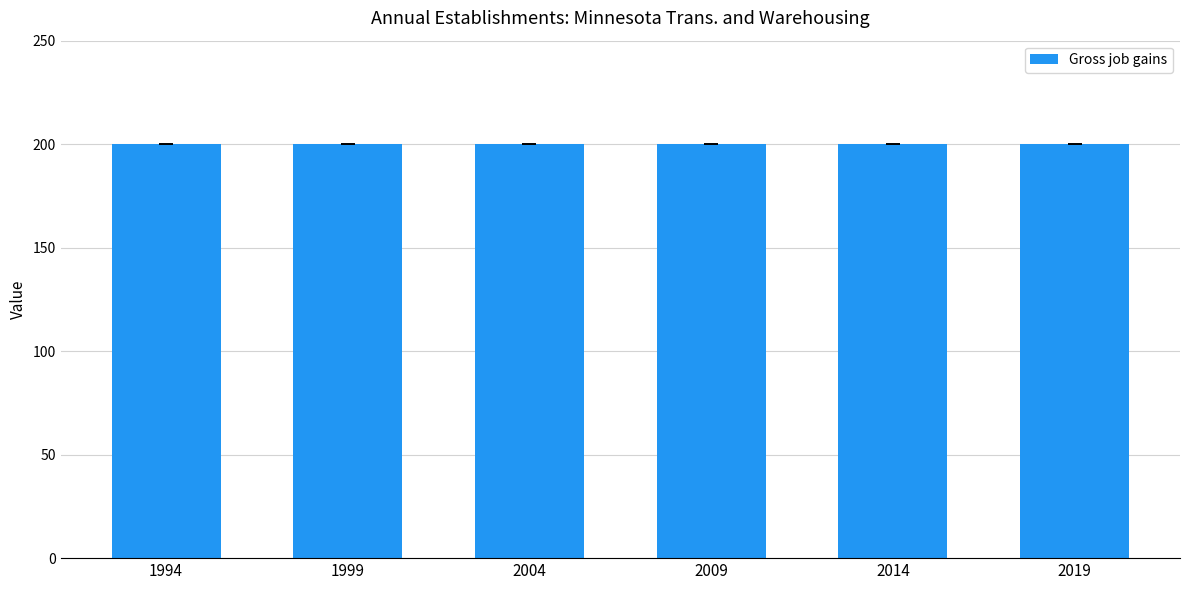

Is the value of Contracting Establishments at 2004 greater than the value of Expanding establishments at 2009?

No